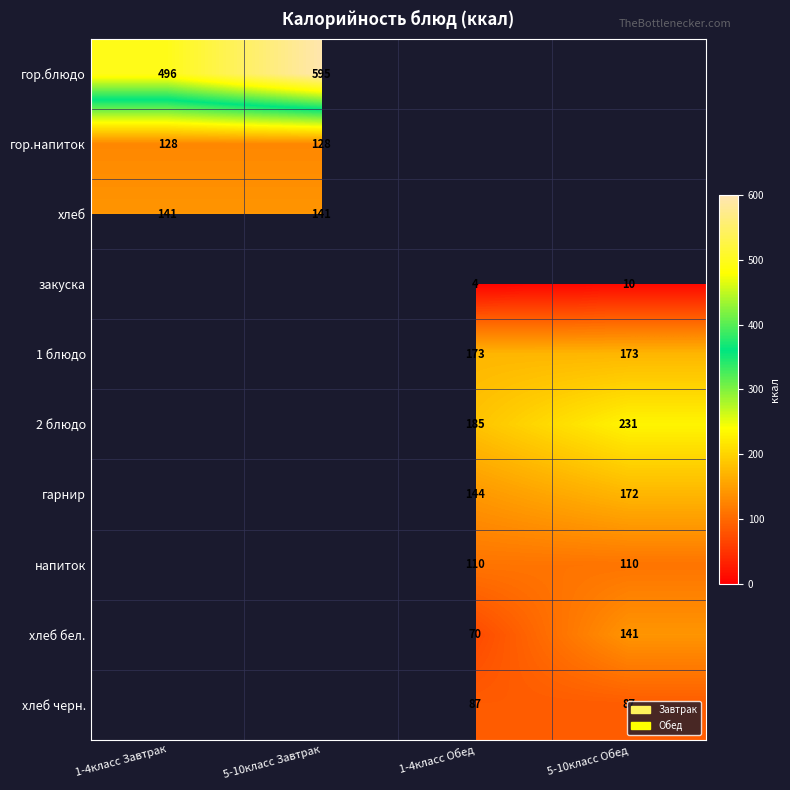

Is the value of гор.напиток at 5-10класс Завтрак greater than the value of 2 блюдо at 1-4класс Обед?

No